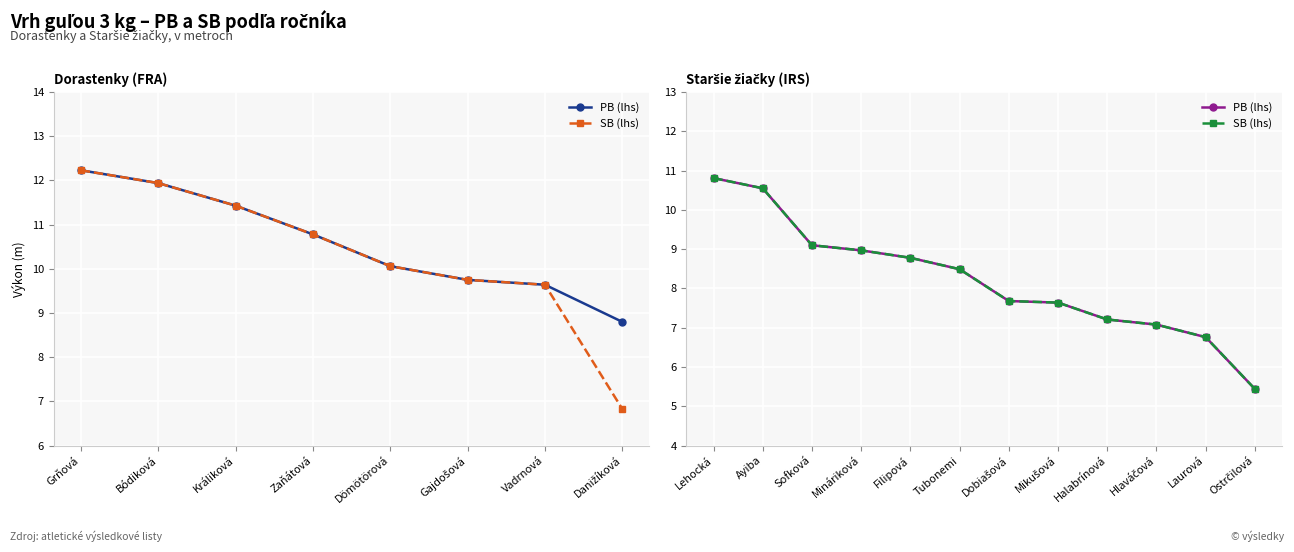

What is the minimum value for PB (lhs)?

5.4